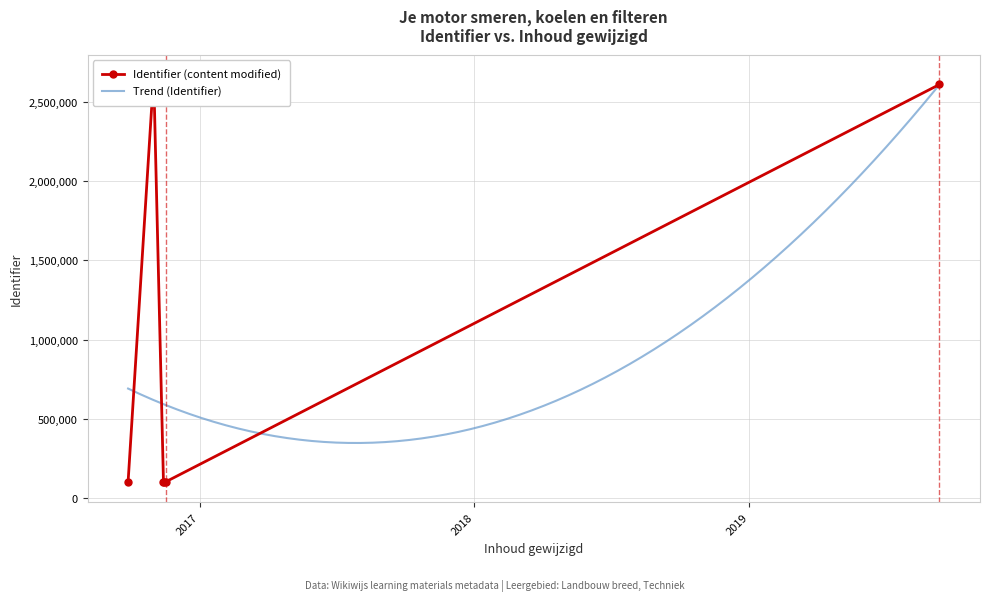

True or false: the data has more than 1 interior local peaks.

False